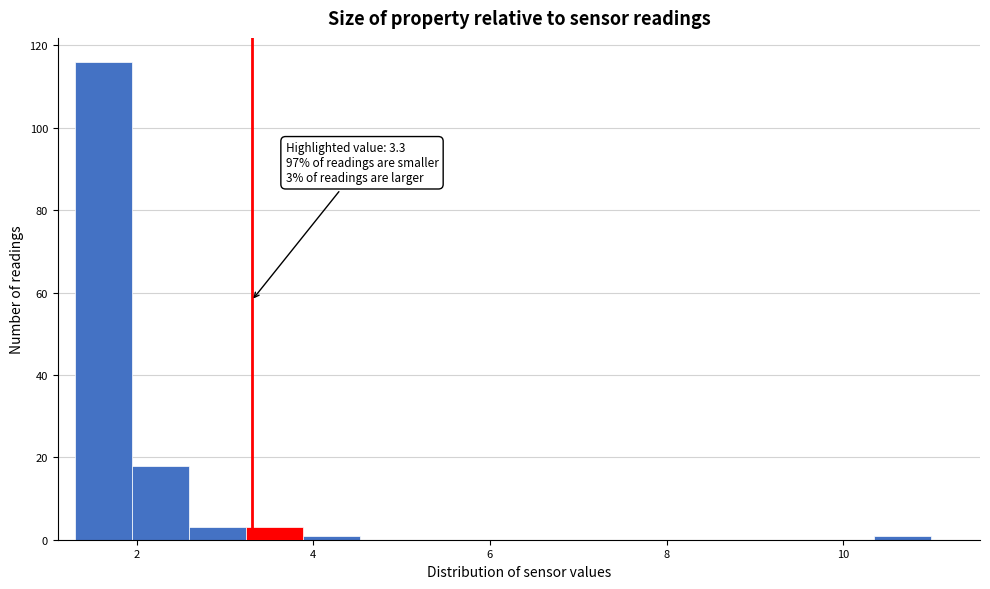

Read against the x-axis, roughly where is the centre of the tallest bar?

1.6